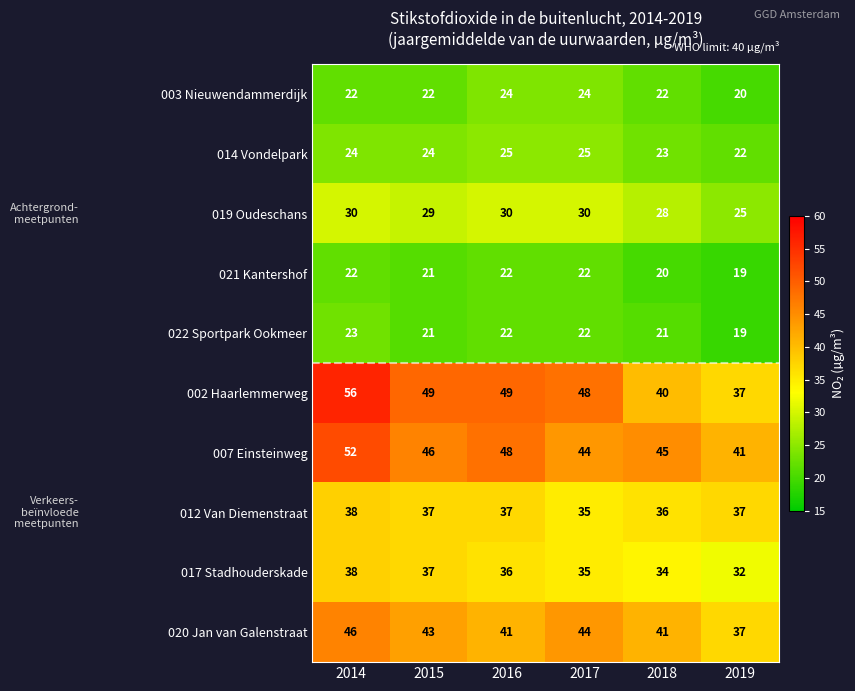

Rank the series at 2018 from highest to lowest value.

007 Einsteinweg, 020 Jan van Galenstraat, 002 Haarlemmerweg, 012 Van Diemenstraat, 017 Stadhouderskade, 019 Oudeschans, 014 Vondelpark, 003 Nieuwendammerdijk, 022 Sportpark Ookmeer, 021 Kantershof